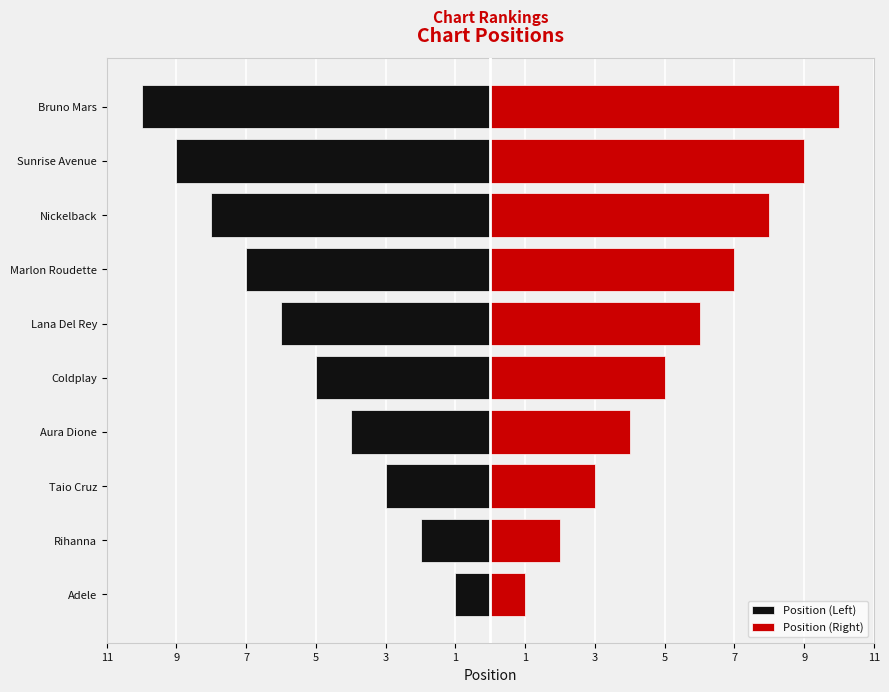

Which series has the widest spread of values?

Position (Left)